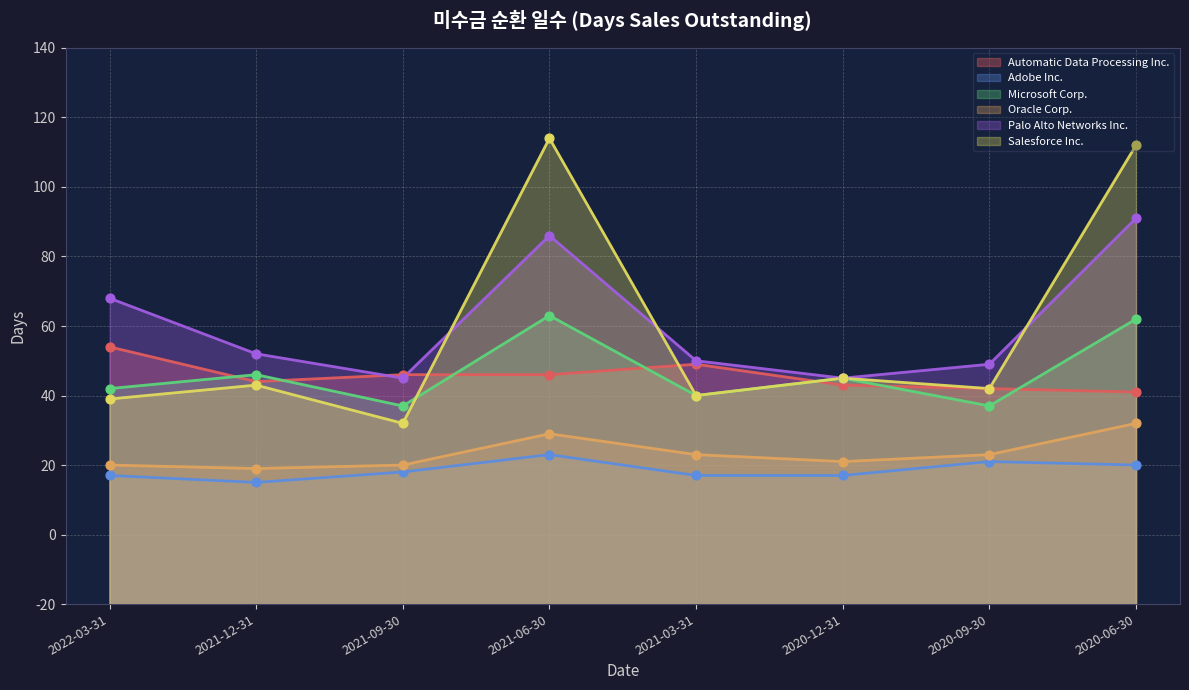

What is the total value across all series at 2020-09-30?

334